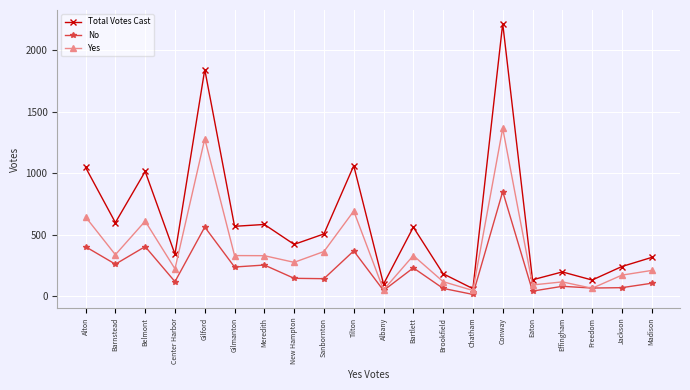

Read the No value at Gilford, to the nearest 10.

560